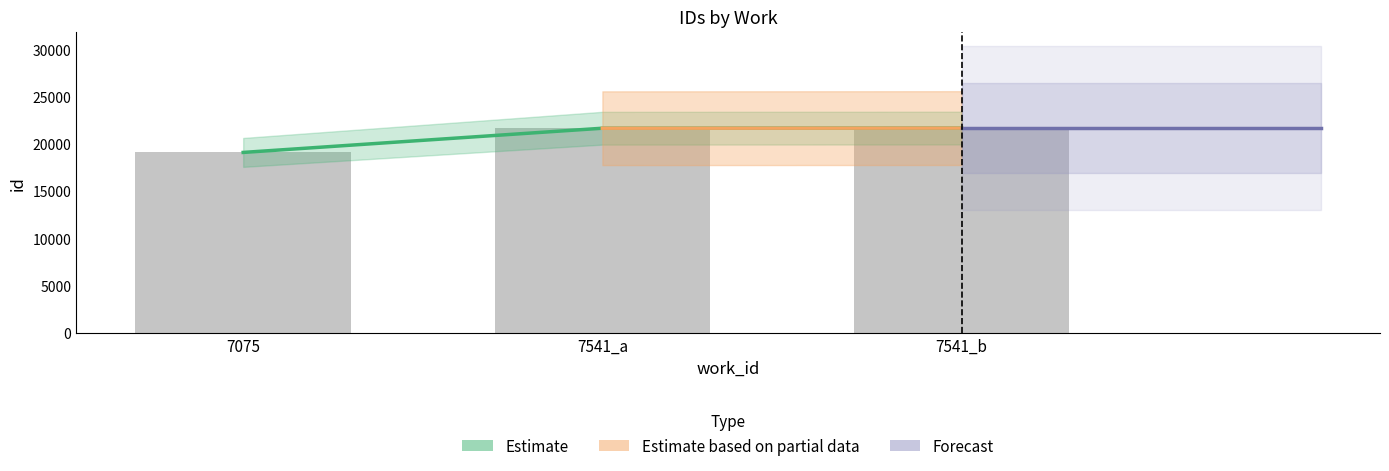

True or false: the data shows 21684 at 7541_b.

True